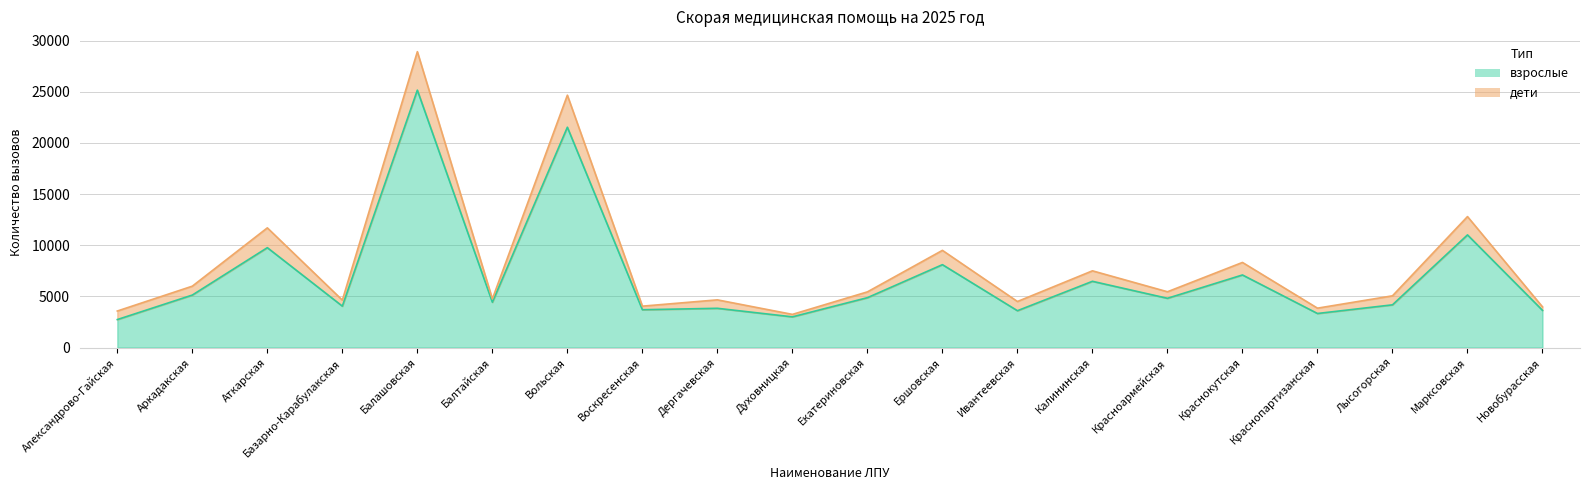

What is the difference between the values at Краснокутская and Дергачевская?

3259